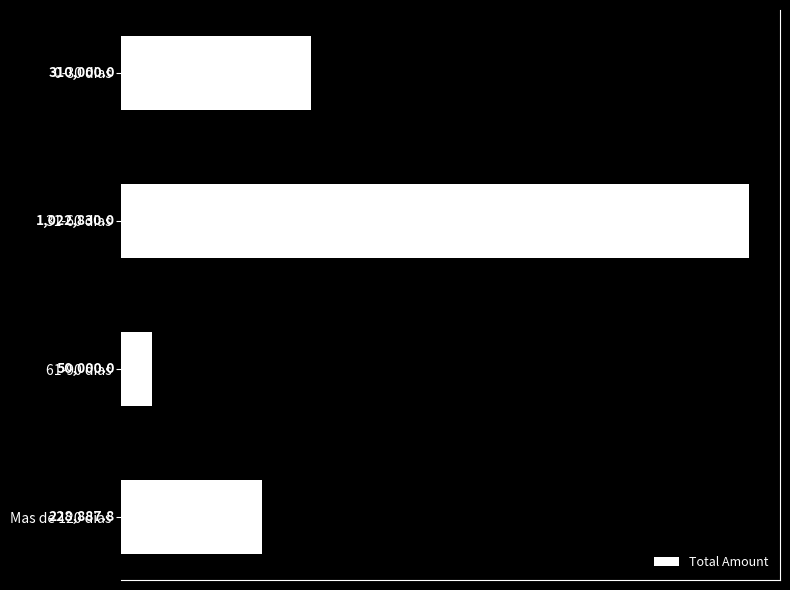

At which category does the chart reach its peak across all series?

31-60 dias